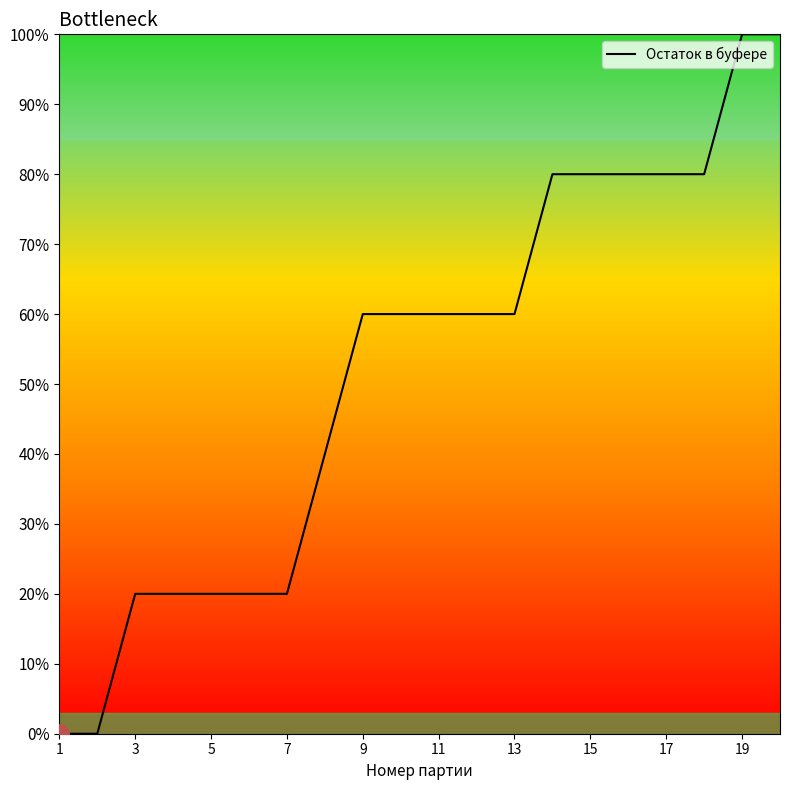

What is the greatest value displayed?

100